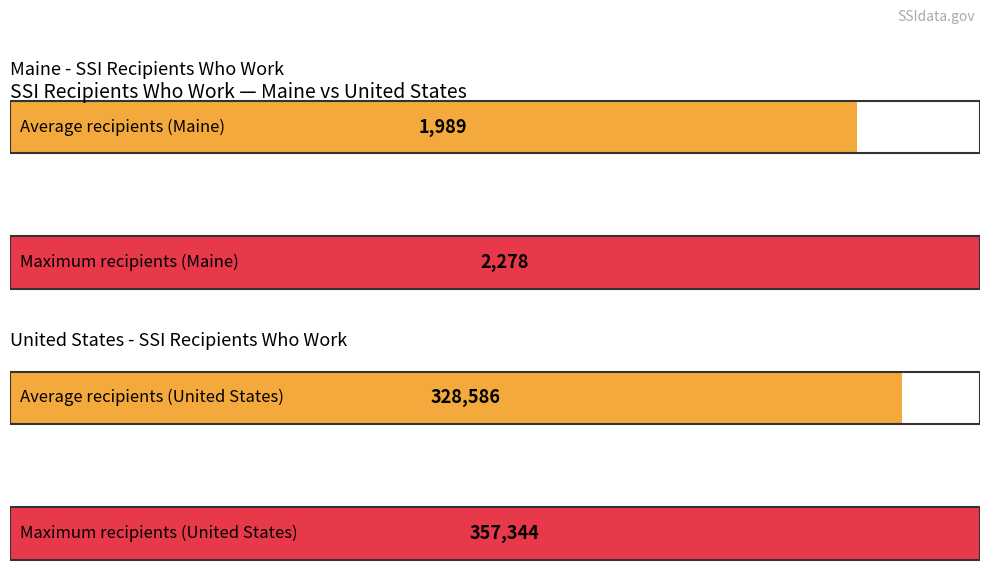

The United States - Number Who Work series shows 463304 at 2012. True or false?

False